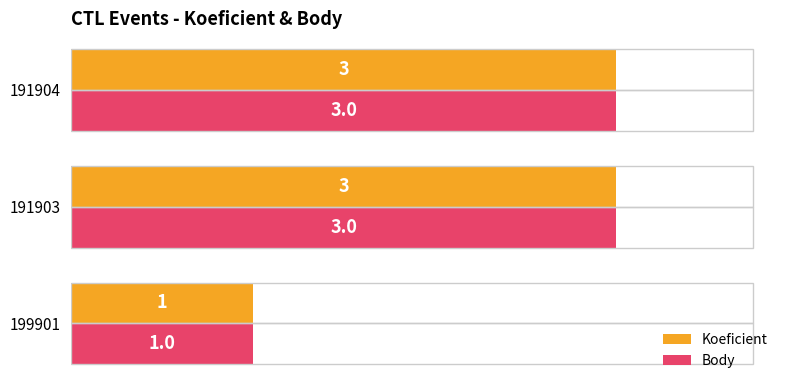

What is the maximum value for Body?

3